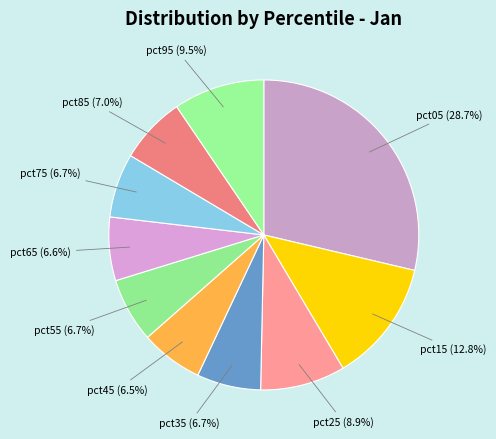

To the nearest percent, what is the difference between the largest and smallest slice percentages?

22%